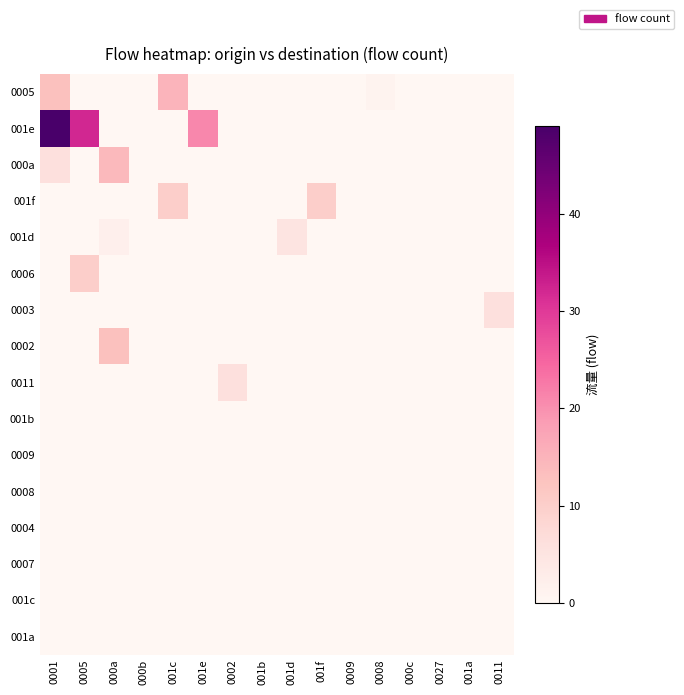

At how many categories does at least one series exceed 4?

9